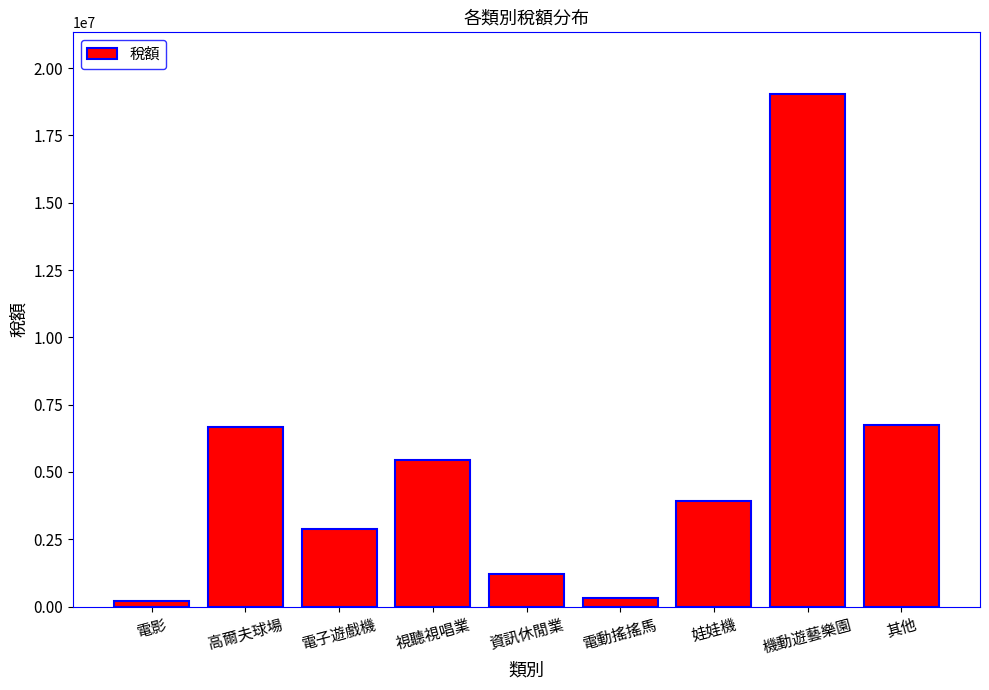

The chart shows a value of 209479 at 電影. True or false?

True